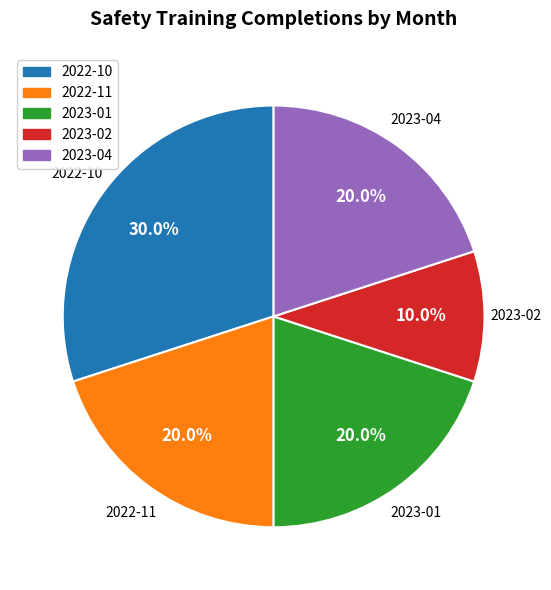

Is there a majority slice in this chart?

No